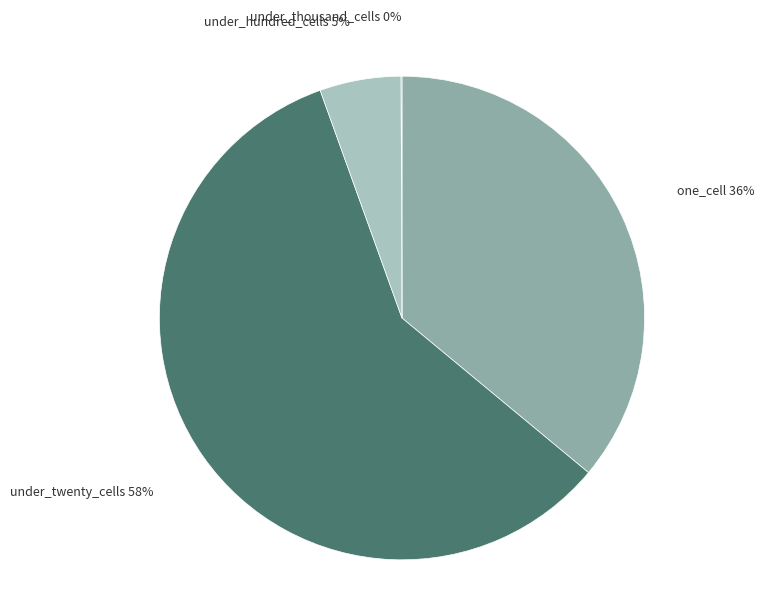

Does any single category account for the majority?

Yes